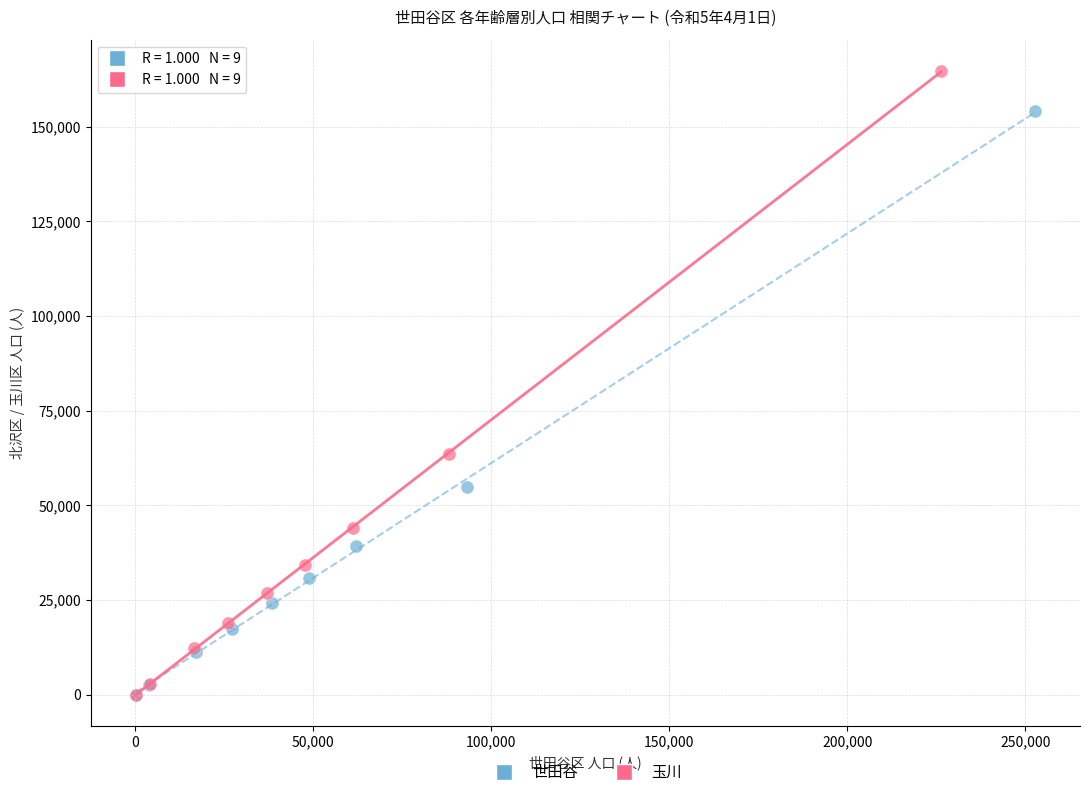

What are all the series names shown in the legend?

世田谷, 玉川